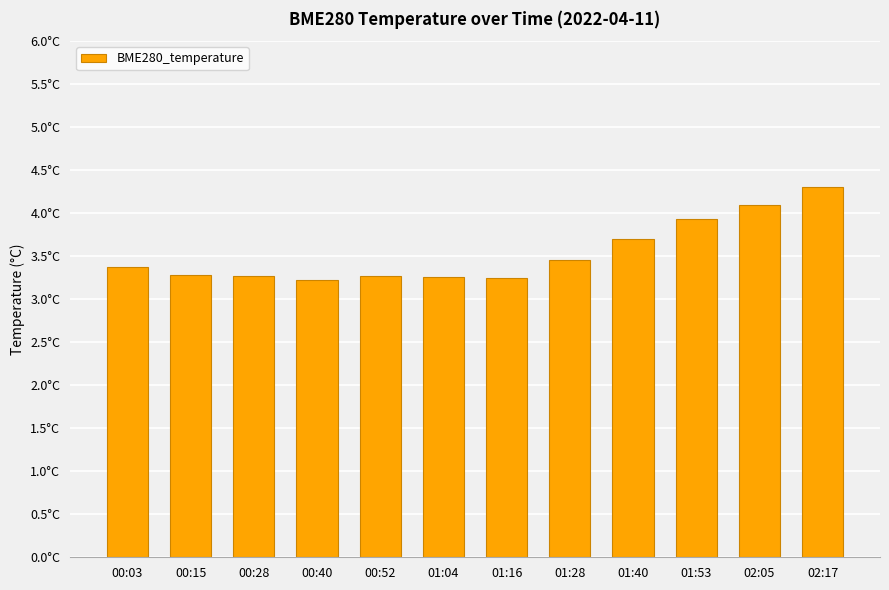

Rank the categories by value from highest to lowest.

02:17, 02:05, 01:53, 01:40, 01:28, 00:03, 00:15, 00:28, 00:52, 01:04, 01:16, 00:40